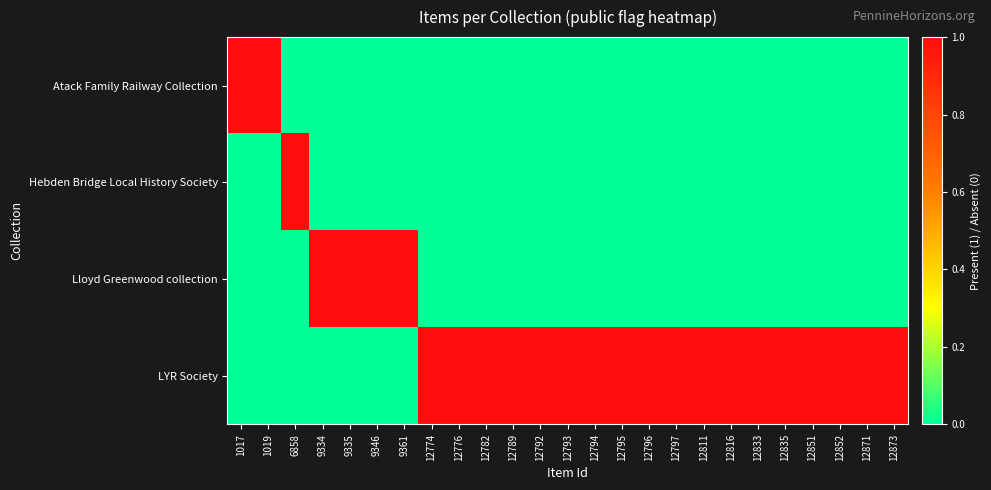

Reading left to right, list all the values displayed in this chart.

Atack Family Railway Collection: 1017=1	1019=1	6858=0	9334=0	9335=0	9346=0	9361=0	12774=0	12776=0	12782=0	12789=0	12792=0	12793=0	12794=0	12795=0	12796=0	12797=0	12811=0	12816=0	12833=0	12835=0	12851=0	12852=0	12871=0	12873=0
Hebden Bridge Local History Society: 1017=0	1019=0	6858=1	9334=0	9335=0	9346=0	9361=0	12774=0	12776=0	12782=0	12789=0	12792=0	12793=0	12794=0	12795=0	12796=0	12797=0	12811=0	12816=0	12833=0	12835=0	12851=0	12852=0	12871=0	12873=0
Lloyd Greenwood collection: 1017=0	1019=0	6858=0	9334=1	9335=1	9346=1	9361=1	12774=0	12776=0	12782=0	12789=0	12792=0	12793=0	12794=0	12795=0	12796=0	12797=0	12811=0	12816=0	12833=0	12835=0	12851=0	12852=0	12871=0	12873=0
LYR Society: 1017=0	1019=0	6858=0	9334=0	9335=0	9346=0	9361=0	12774=1	12776=1	12782=1	12789=1	12792=1	12793=1	12794=1	12795=1	12796=1	12797=1	12811=1	12816=1	12833=1	12835=1	12851=1	12852=1	12871=1	12873=1